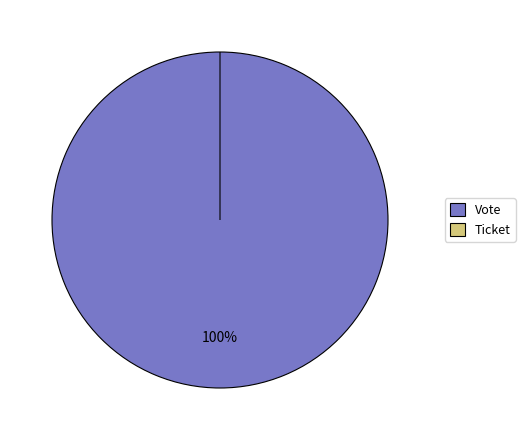

To the nearest percent, what is the difference between the Vote and Ticket slice percentages?

100%